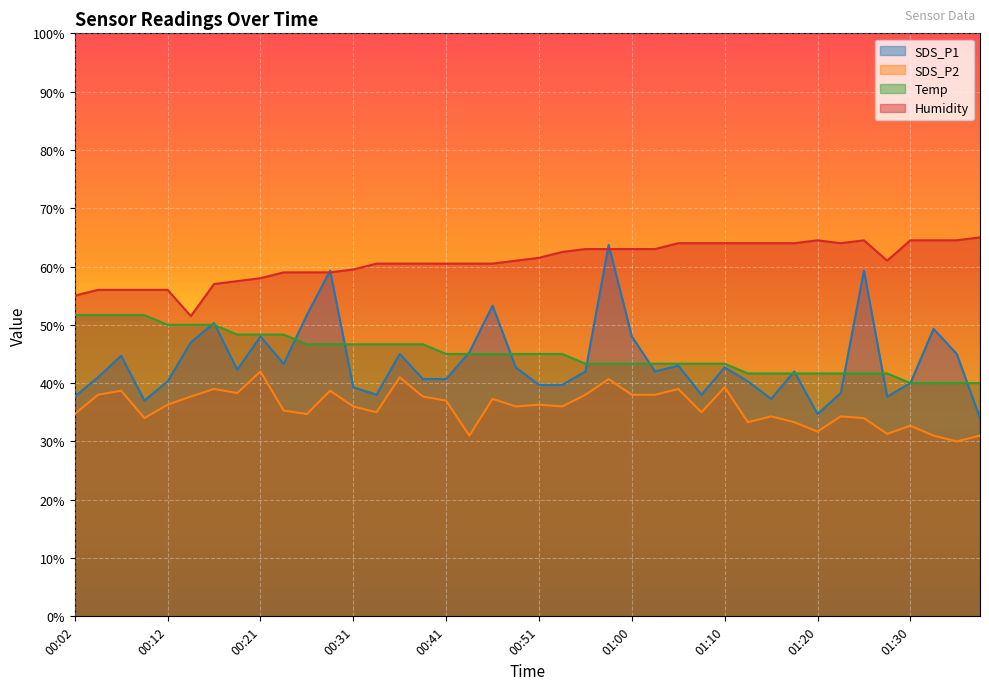

Reading right to left, extract all data points from this chart.

SDS_P1: 34.0	45.0	49.3	40.0	37.7	59.3	38.3	34.7	42.0	37.3	40.3	42.7	38.0	43.0	42.0	48.0	63.7	42.0	39.7	39.7	42.7	53.3	45.3	40.7	40.7	45.0	38.0	39.3	59.3	51.7	43.3	48.0	42.3	50.3	47.0	40.3	37.0	44.7	41.0	37.7
SDS_P2: 31.0	30.0	31.0	32.7	31.3	34.0	34.3	31.7	33.3	34.3	33.3	39.3	35.0	39.0	38.0	38.0	40.7	38.0	36.0	36.3	36.0	37.3	31.0	37.0	37.7	41.0	35.0	36.0	38.7	34.7	35.3	42.0	38.3	39.0	37.7	36.3	34.0	38.7	38.0	34.7
Temp: 40.0	40.0	40.0	40.0	41.7	41.7	41.7	41.7	41.7	41.7	41.7	43.3	43.3	43.3	43.3	43.3	43.3	43.3	45.0	45.0	45.0	45.0	45.0	45.0	46.7	46.7	46.7	46.7	46.7	46.7	48.3	48.3	48.3	50.0	50.0	50.0	51.7	51.7	51.7	51.7
Humidity: 65.0	64.5	64.5	64.5	61.0	64.5	64.0	64.5	64.0	64.0	64.0	64.0	64.0	64.0	63.0	63.0	63.0	63.0	62.5	61.5	61.0	60.5	60.5	60.5	60.5	60.5	60.5	59.5	59.0	59.0	59.0	58.0	57.5	57.0	51.5	56.0	56.0	56.0	56.0	55.0